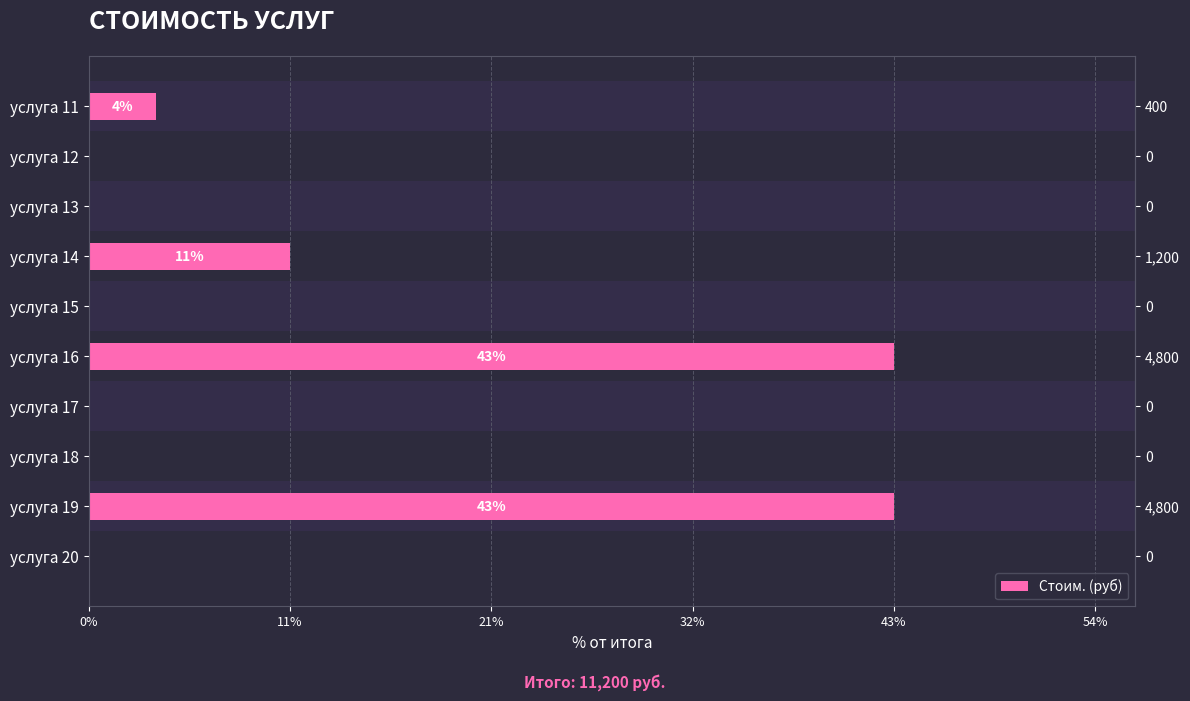

Reading bottom to top, extract all data points from this chart.

услуга 20=0.0	услуга 19=42.9	услуга 18=0.0	услуга 17=0.0	услуга 16=42.9	услуга 15=0.0	услуга 14=10.7	услуга 13=0.0	услуга 12=0.0	услуга 11=3.6